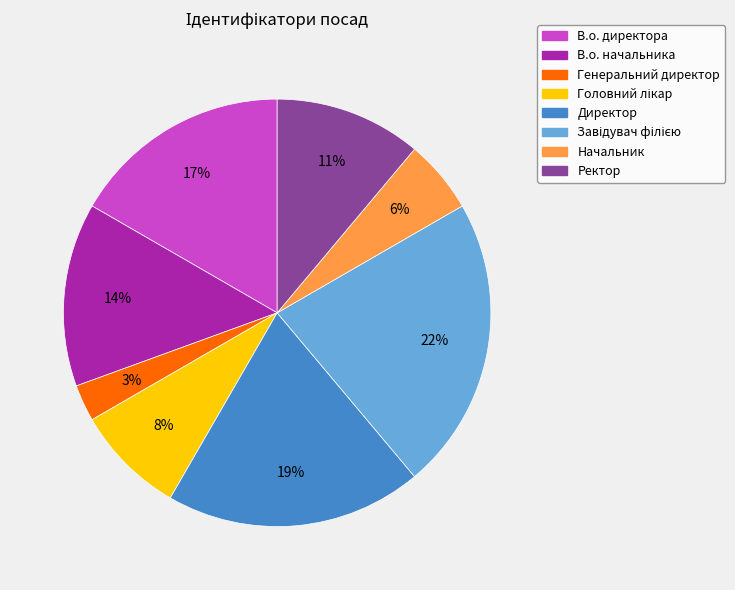

To the nearest percent, what is the average slice percentage?

12%